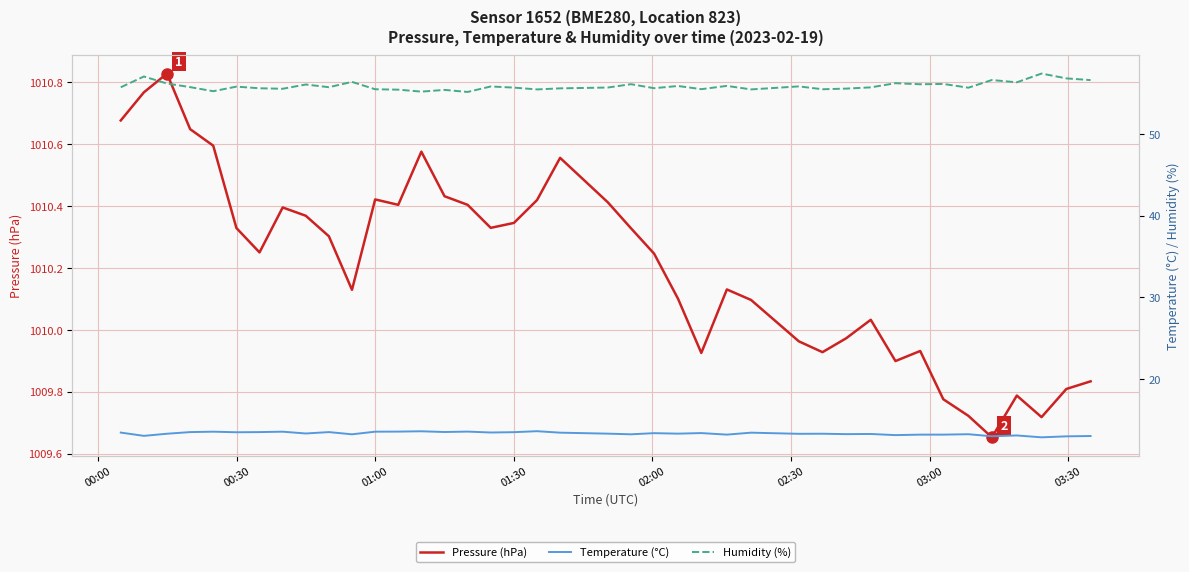

Is the value of Humidity (%) at 10 greater than the value of Pressure (hPa) at 30?

No